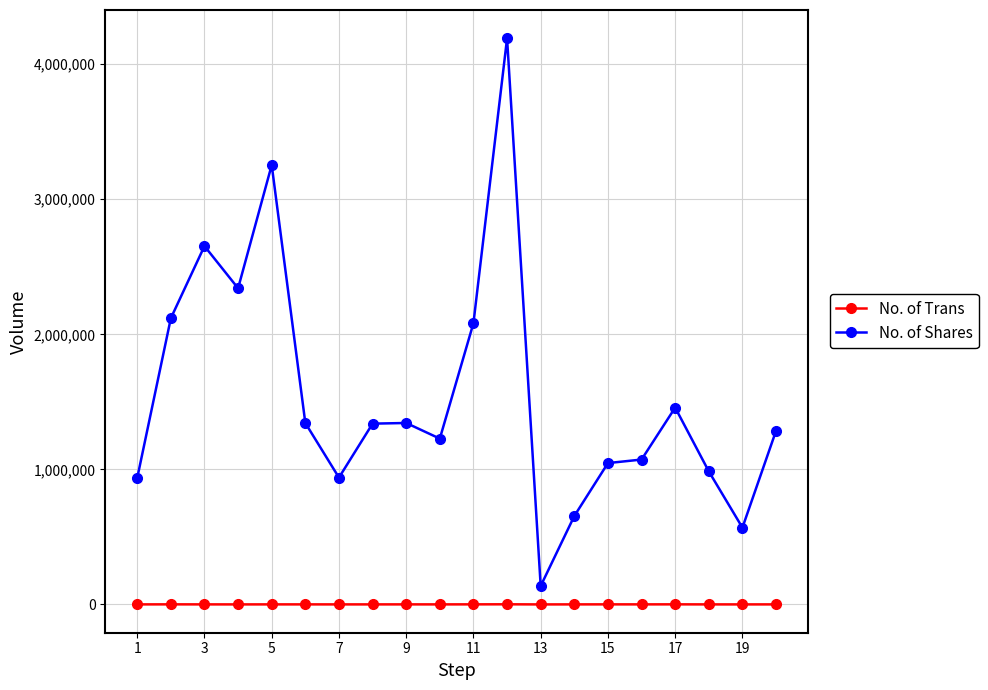

Which series has the largest total across all categories?

No. of Shares